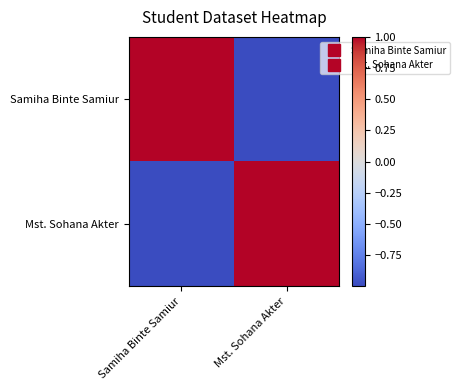

Reading left to right, list all the values displayed in this chart.

Samiha Binte Samiur: Samiha Binte Samiur=1	Mst. Sohana Akter=-1
Mst. Sohana Akter: Samiha Binte Samiur=-1	Mst. Sohana Akter=1